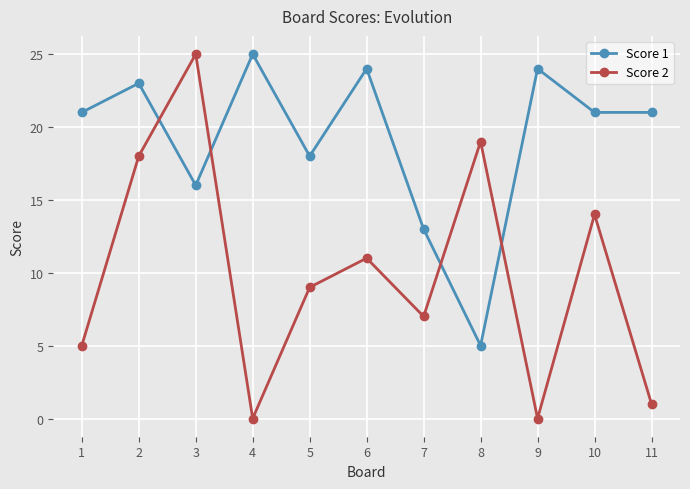

What is the total value across all series at 9?

24